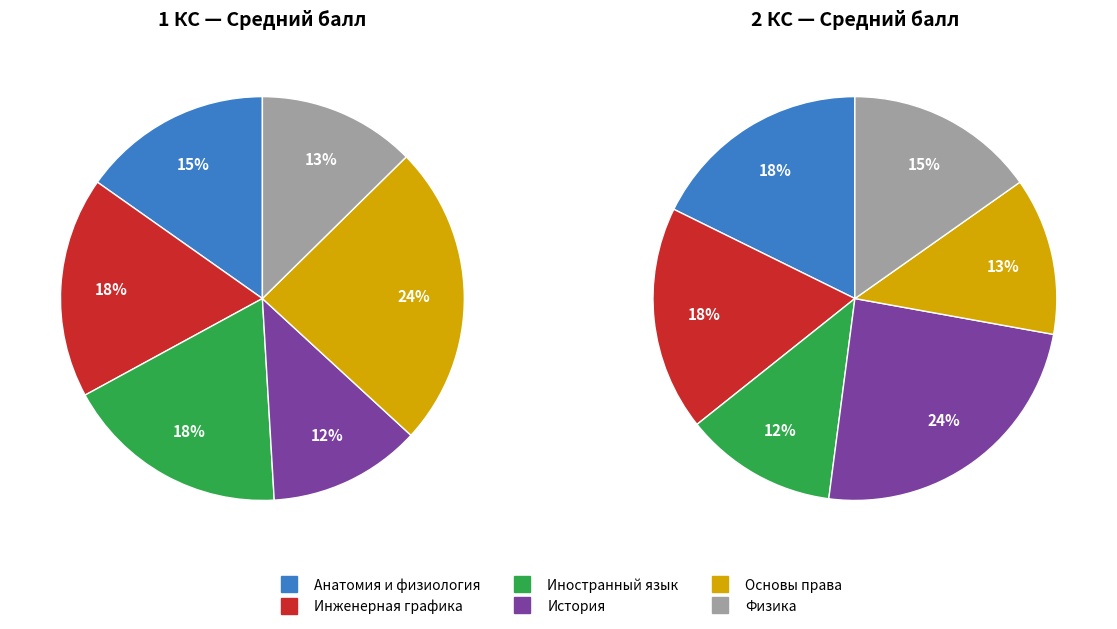

Which series changed the most between 6 and 12?

Иностранный язык